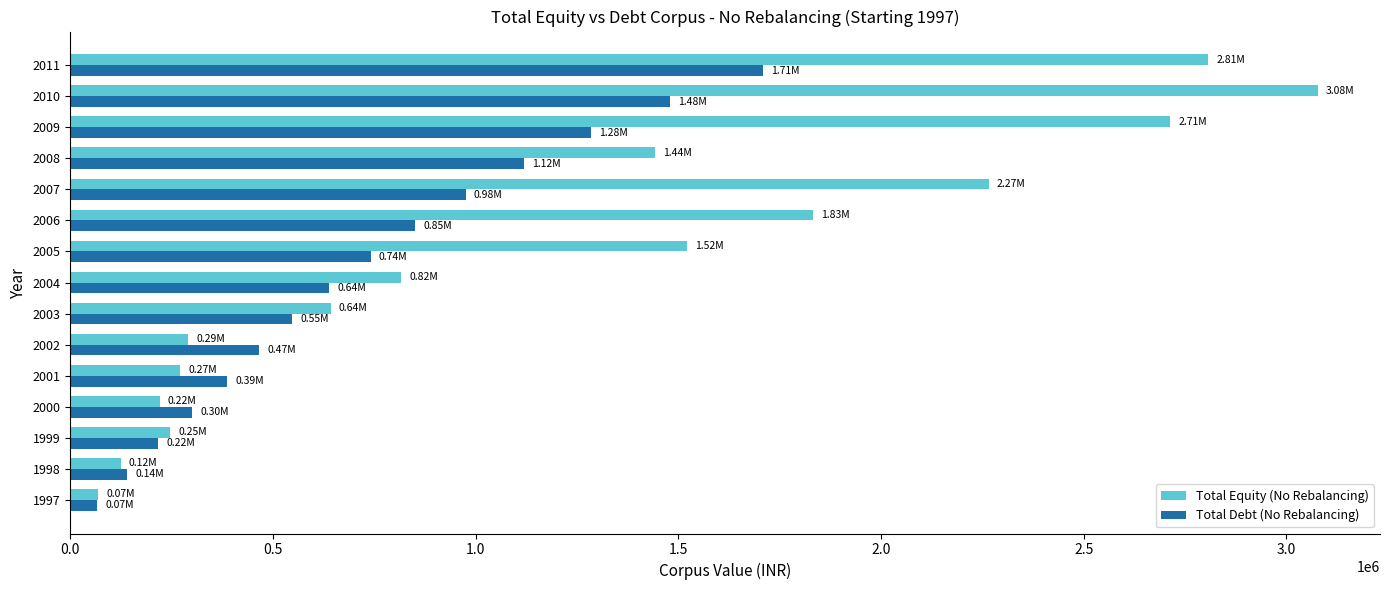

What is the sum of all Total Equity (No Rebalancing) values?

18342498.9